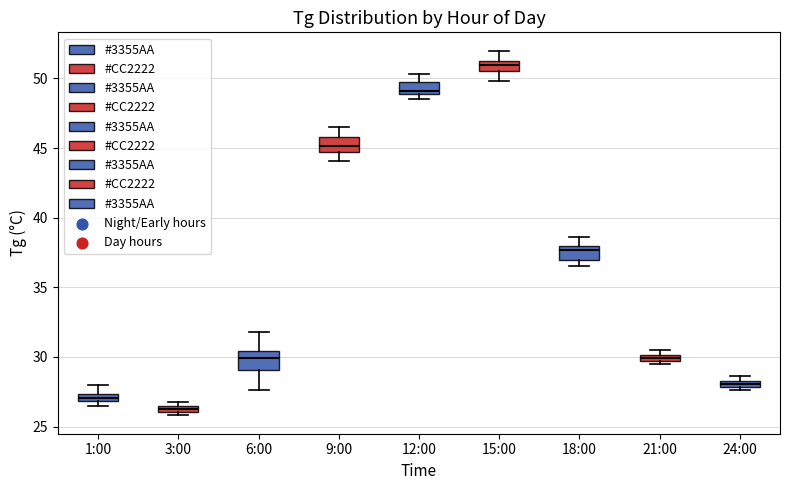

Which box has the highest median line?

15:00